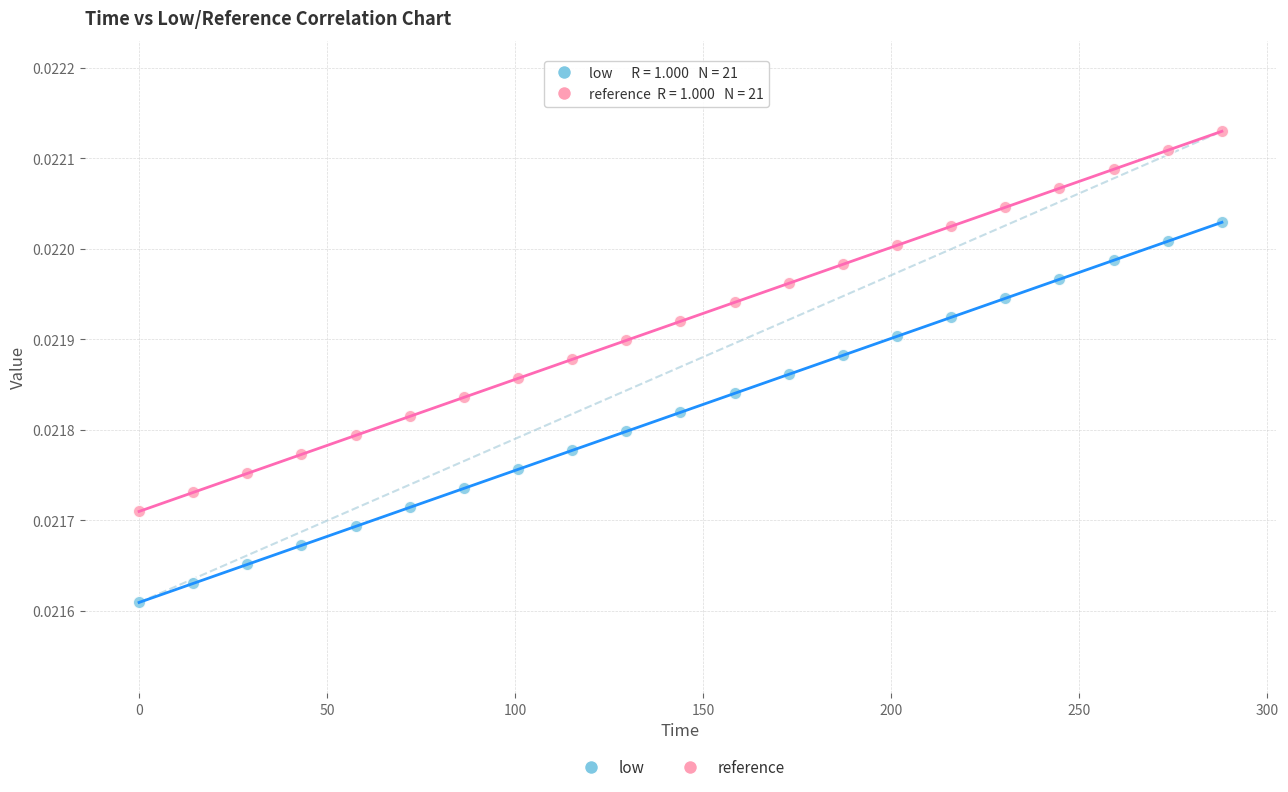

Which series contains the highest Y value?

reference